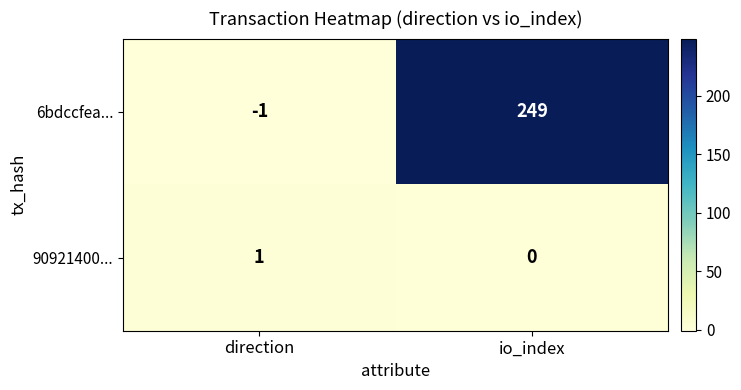

Where is 6bdccfea... nearest to the value 124?

direction